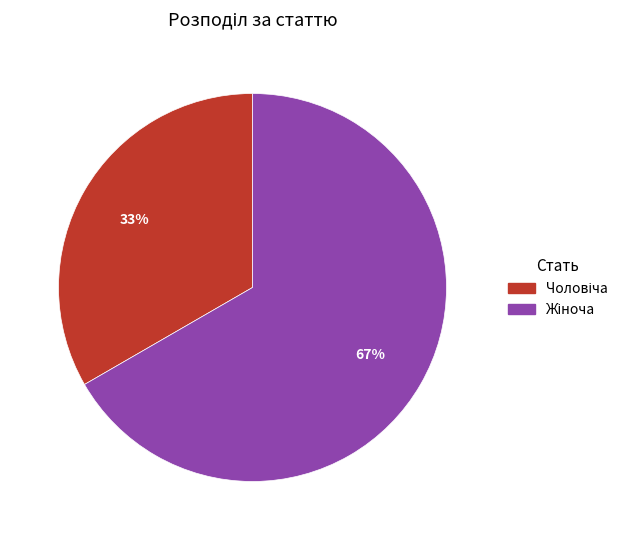

Does any single category account for the majority?

Yes